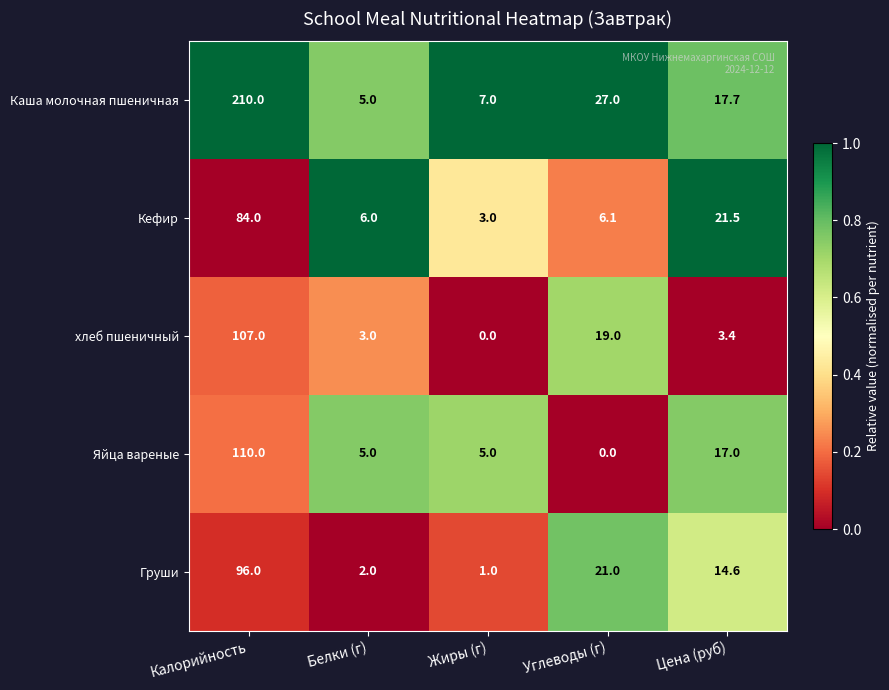

Is the value of хлеб пшеничный at Углеводы (г) greater than the value of Кефир at Углеводы (г)?

Yes